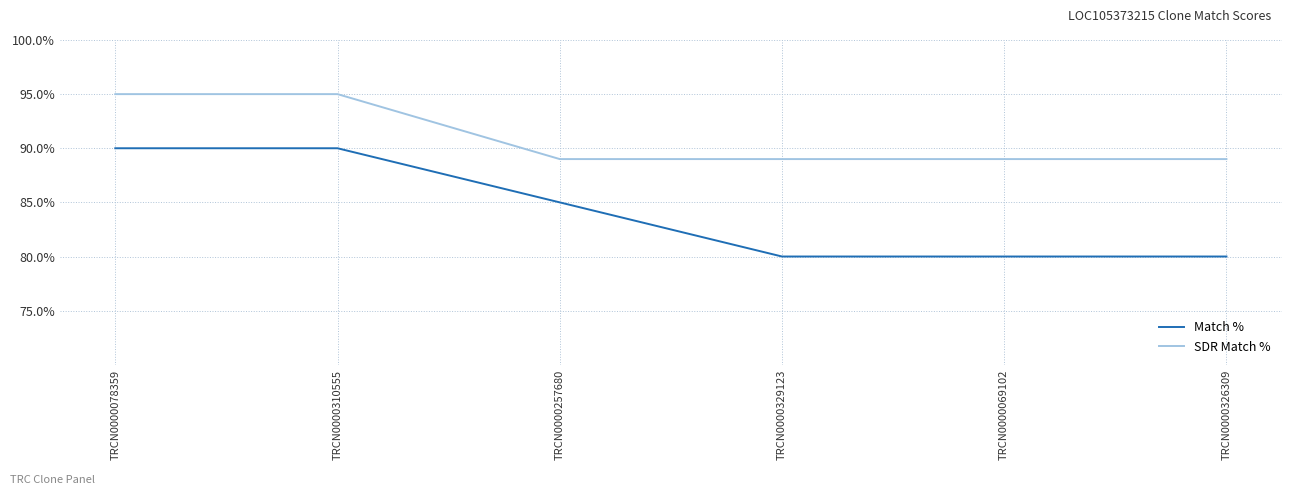

At TRCN0000310555, list the series in order from largest to smallest.

SDR Match %, Match %